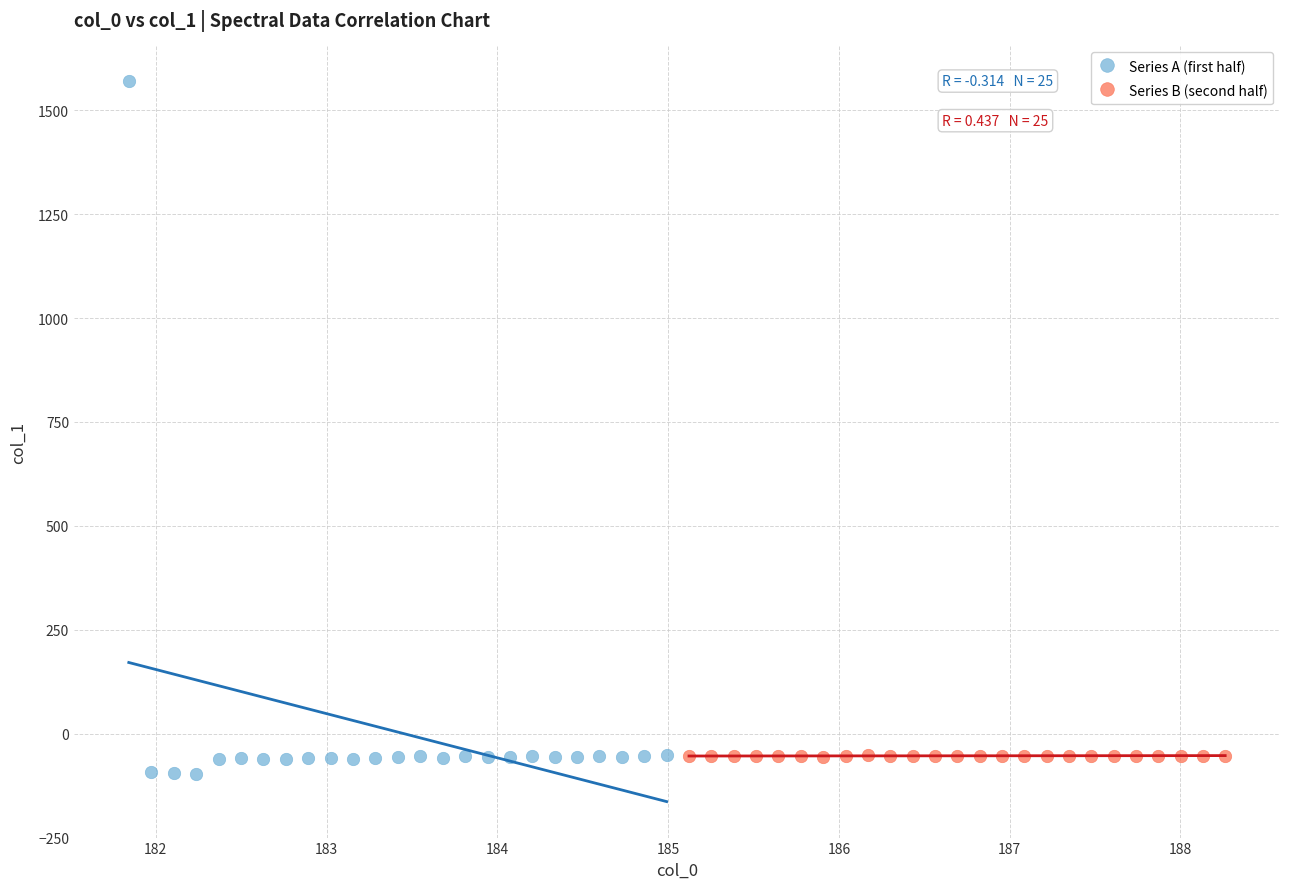

Which series reaches the maximum Y coordinate?

Series A (first half)